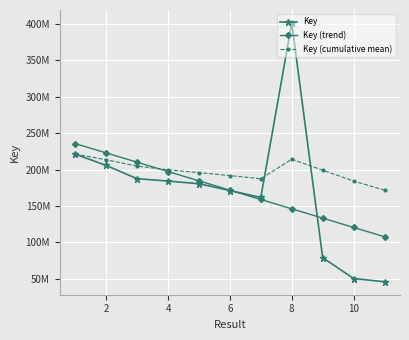

Is this an area chart (filled region under the line)?

No